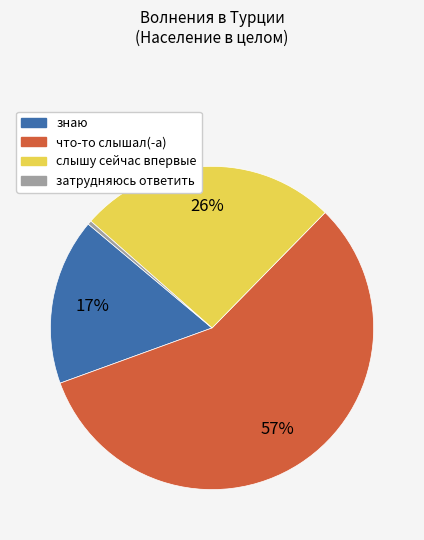

Do знаю and слышу сейчас впервые together represent more than half of the pie?

No